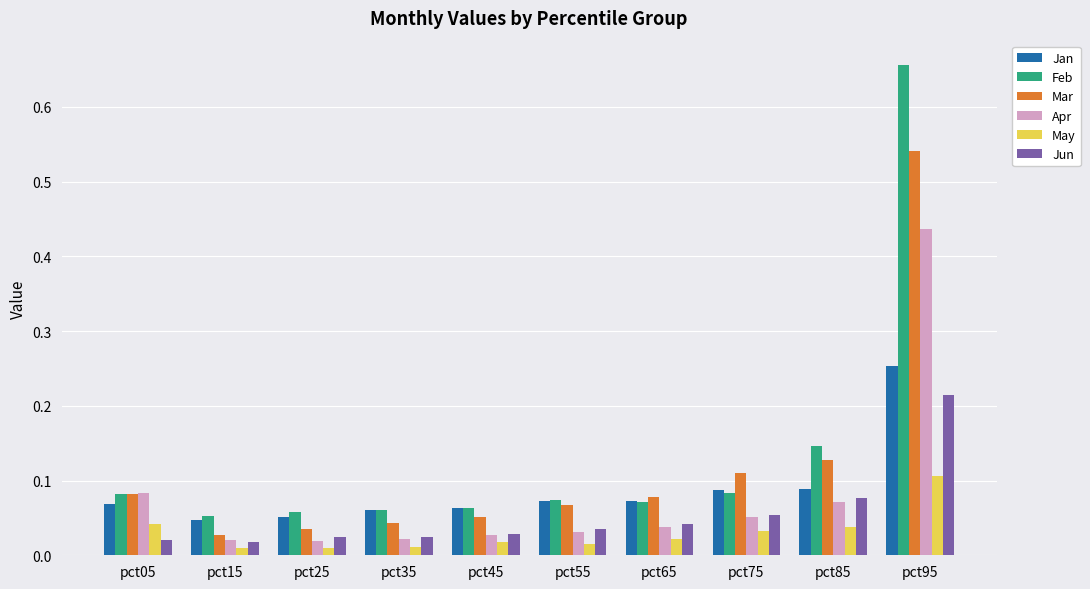

Is the value of Jun at pct25 greater than the value of May at pct45?

Yes